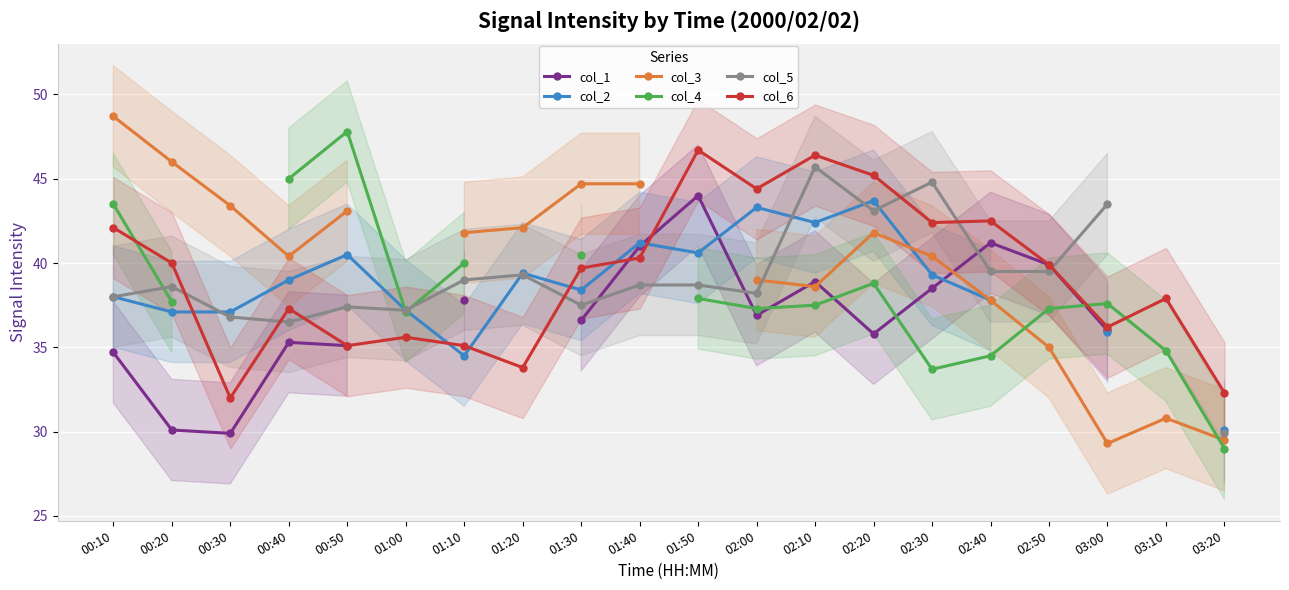

What is the label of the 12th point from the left?

02:00